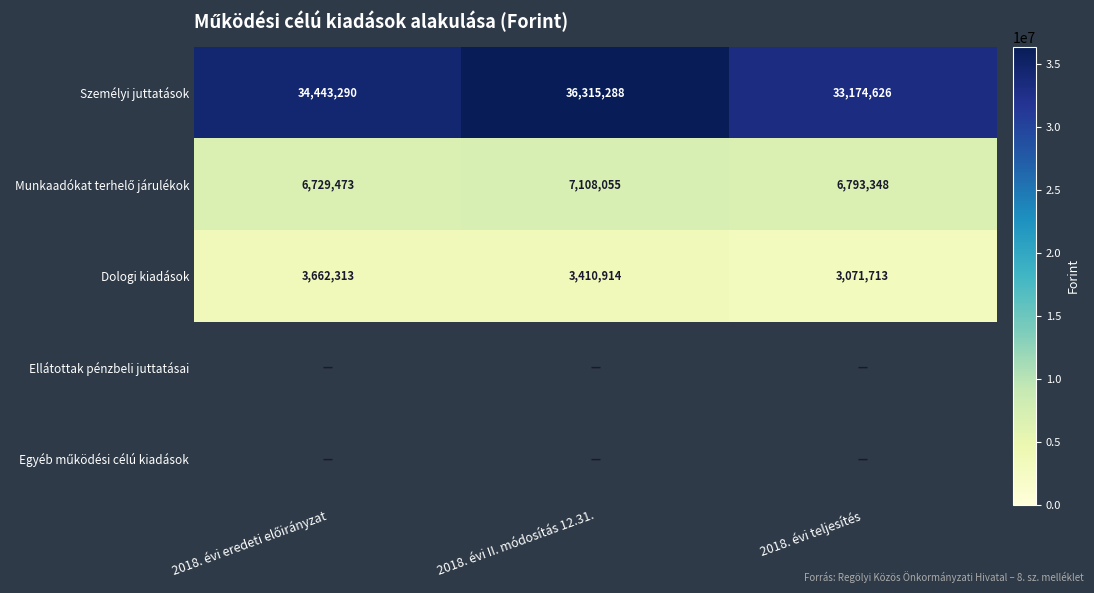

How many distinct data groups are displayed?

5